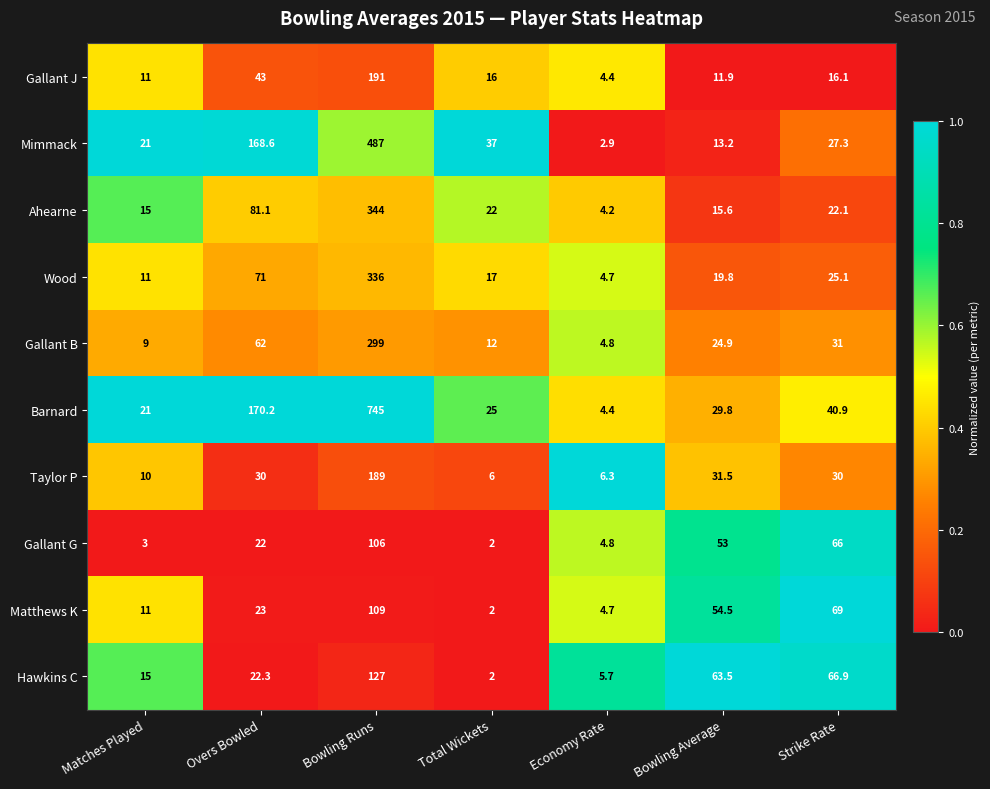

What is the difference between the maximum and second lowest values in the Wood series?

325.0